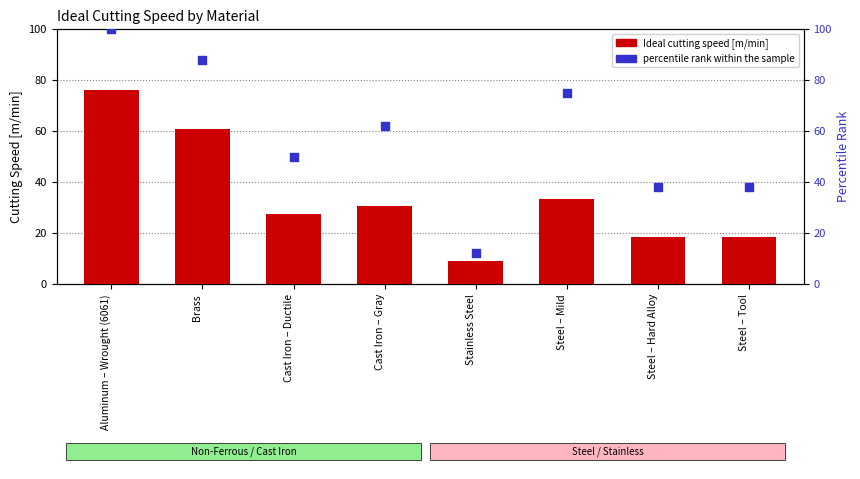

Which series has the largest total across all categories?

percentile rank within the sample